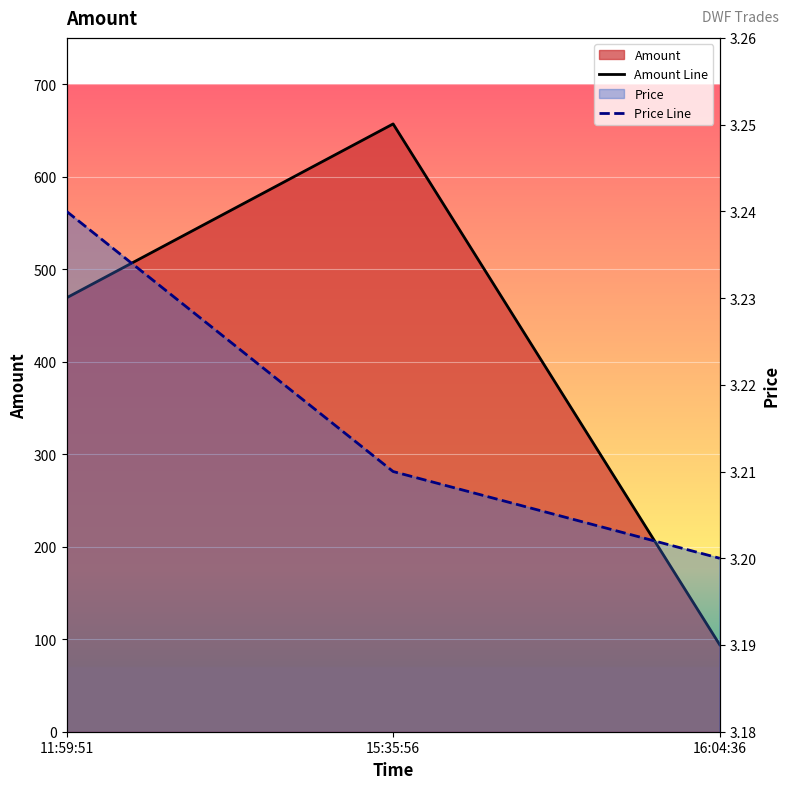

Rank the series at 11:59:51 from highest to lowest value.

Amount Line, Price Line